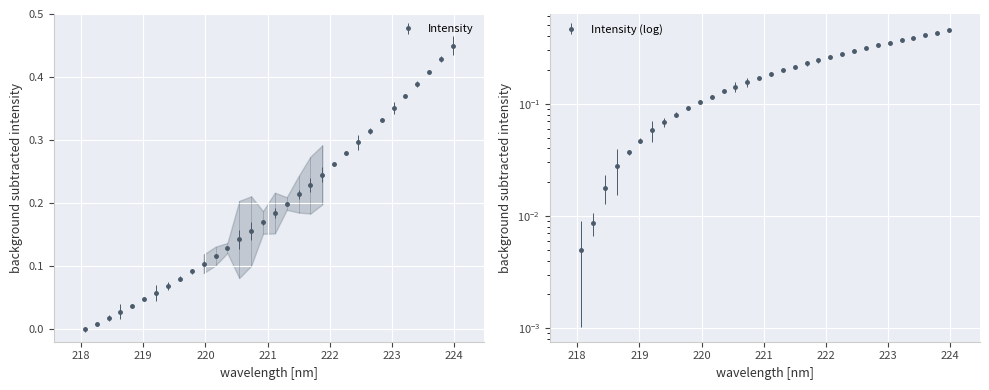

Is it true that the value at 218.8244 is 0.0?

True